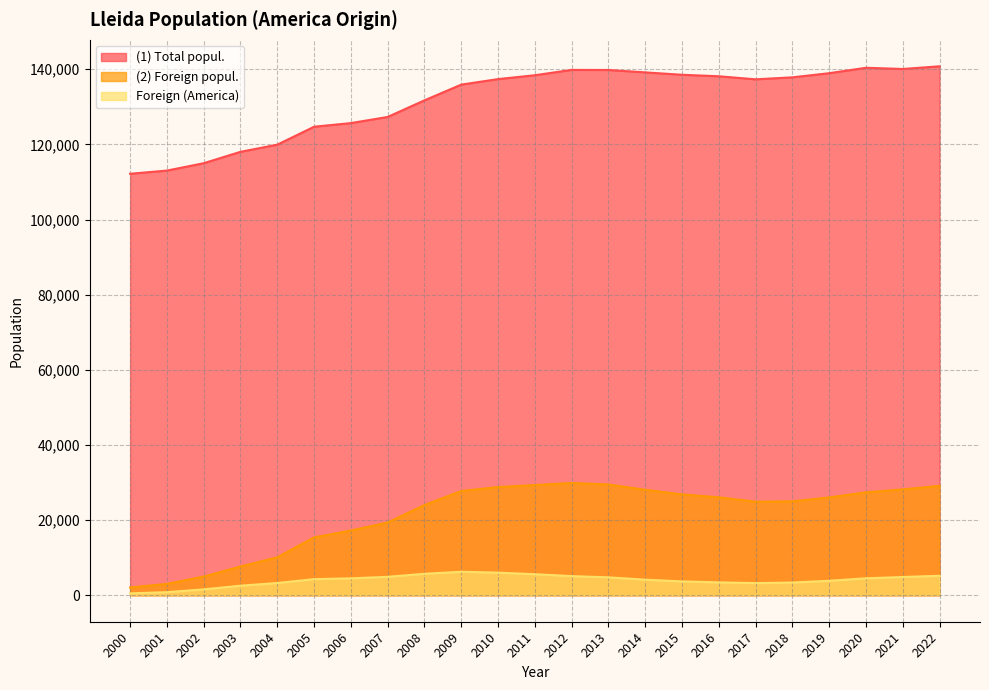

List the series in order of their peak value, lowest first.

Foreign (America), (2) Foreign popul., (1) Total popul.